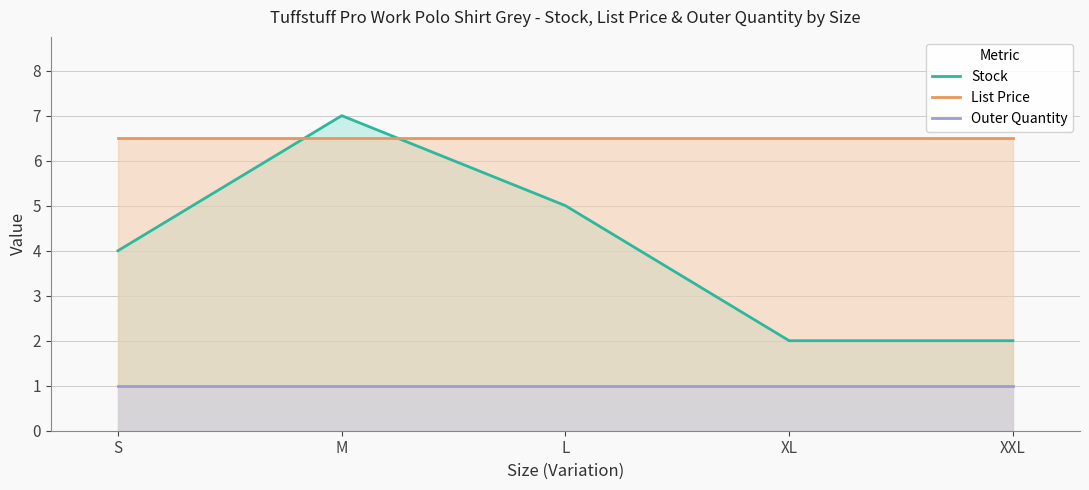

What position from the right is L?

3